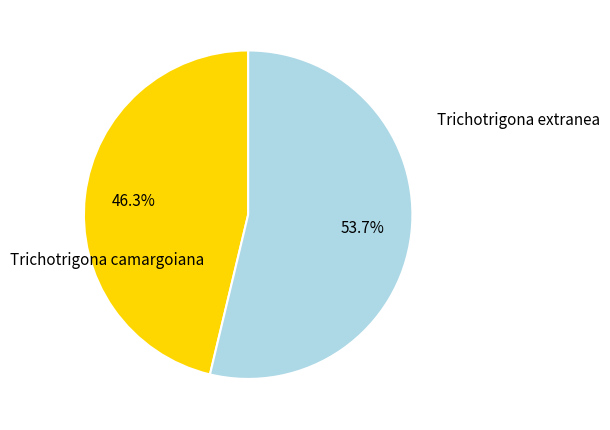

Is it true that Trichotrigona camargoiana is 46% of the pie?

True